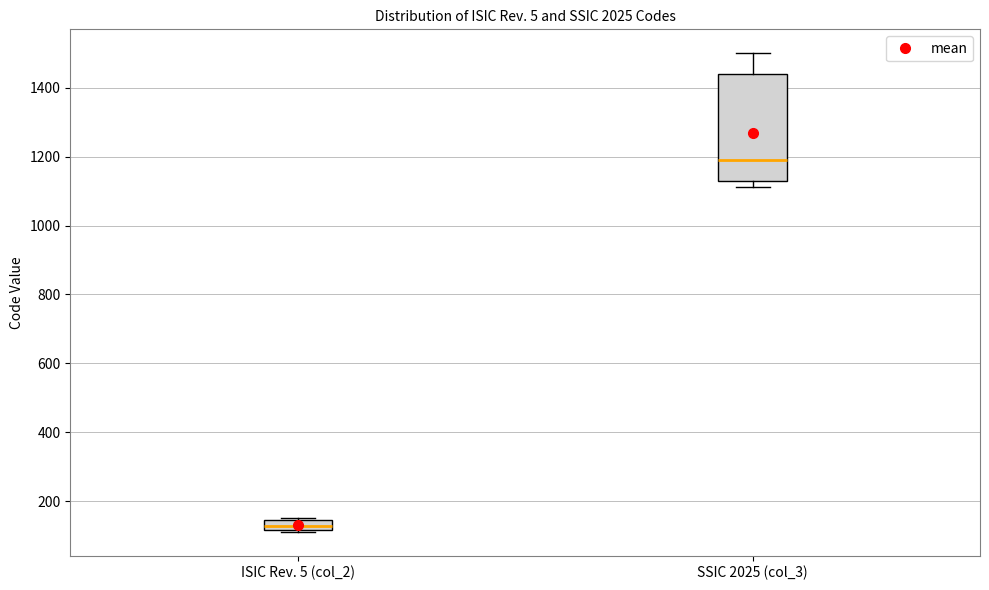

Which box has the highest median line?

SSIC 2025 (col_3)